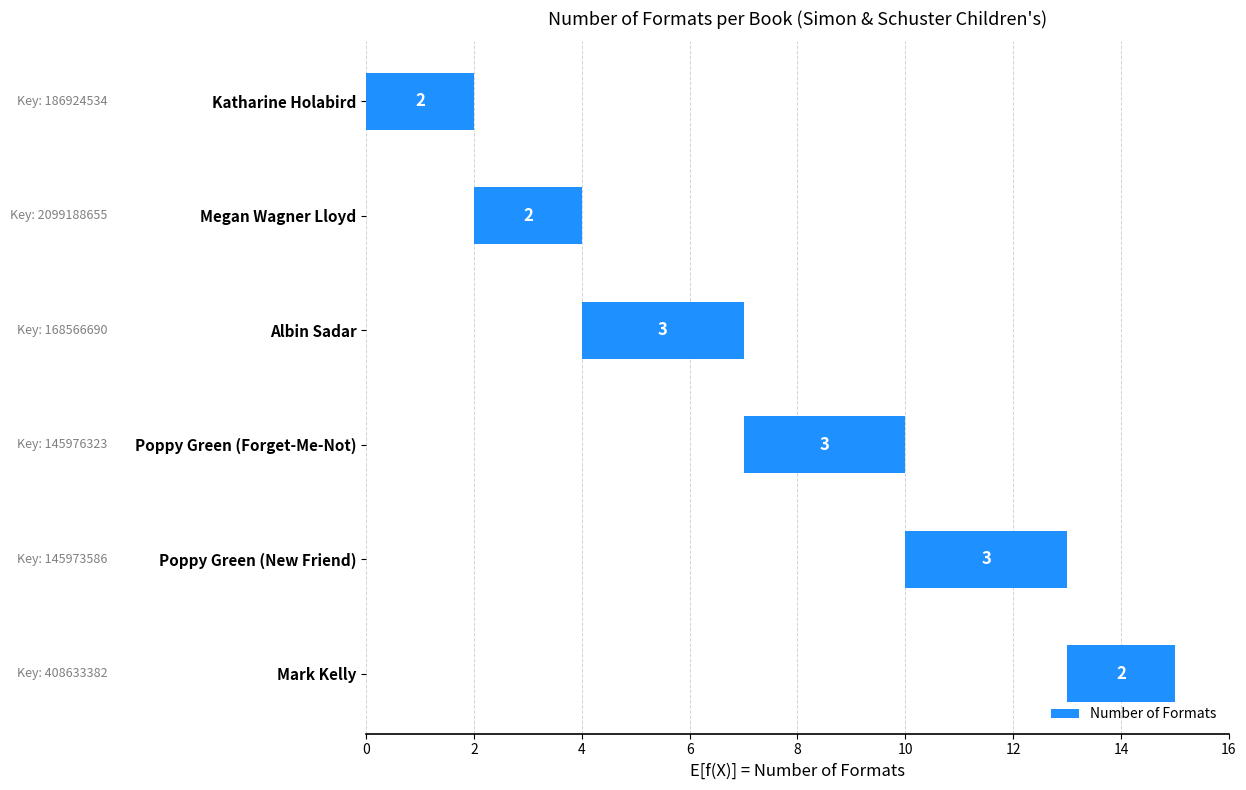

What is the sum of the values at Megan Wagner Lloyd and Katharine Holabird?

4